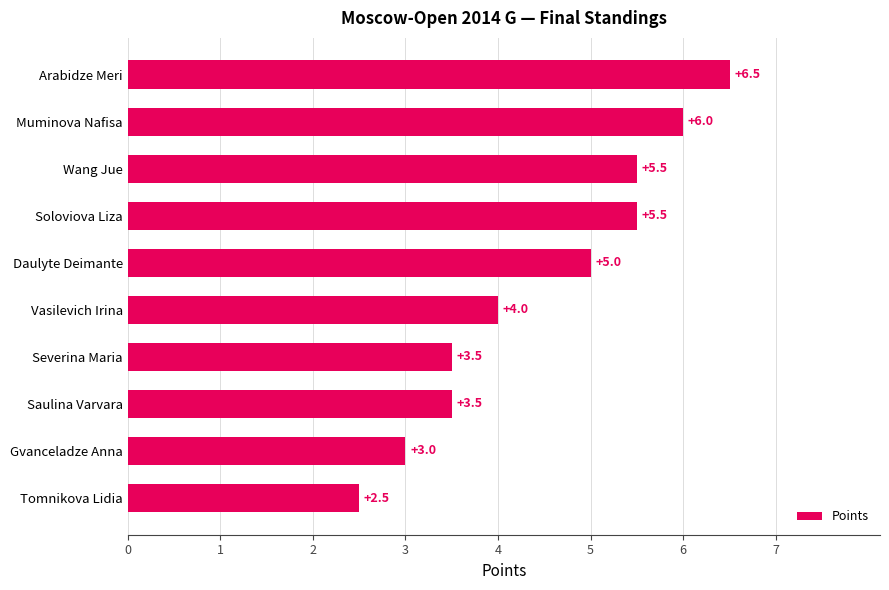

How many values are between 3 and 5?

5